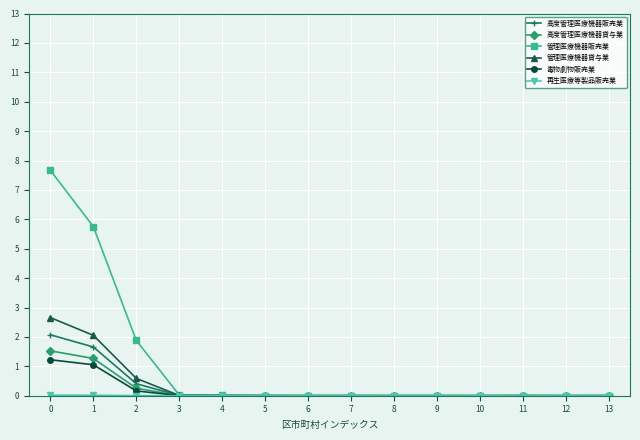

Which series has the largest range (max minus min)?

管理医療機器販売業